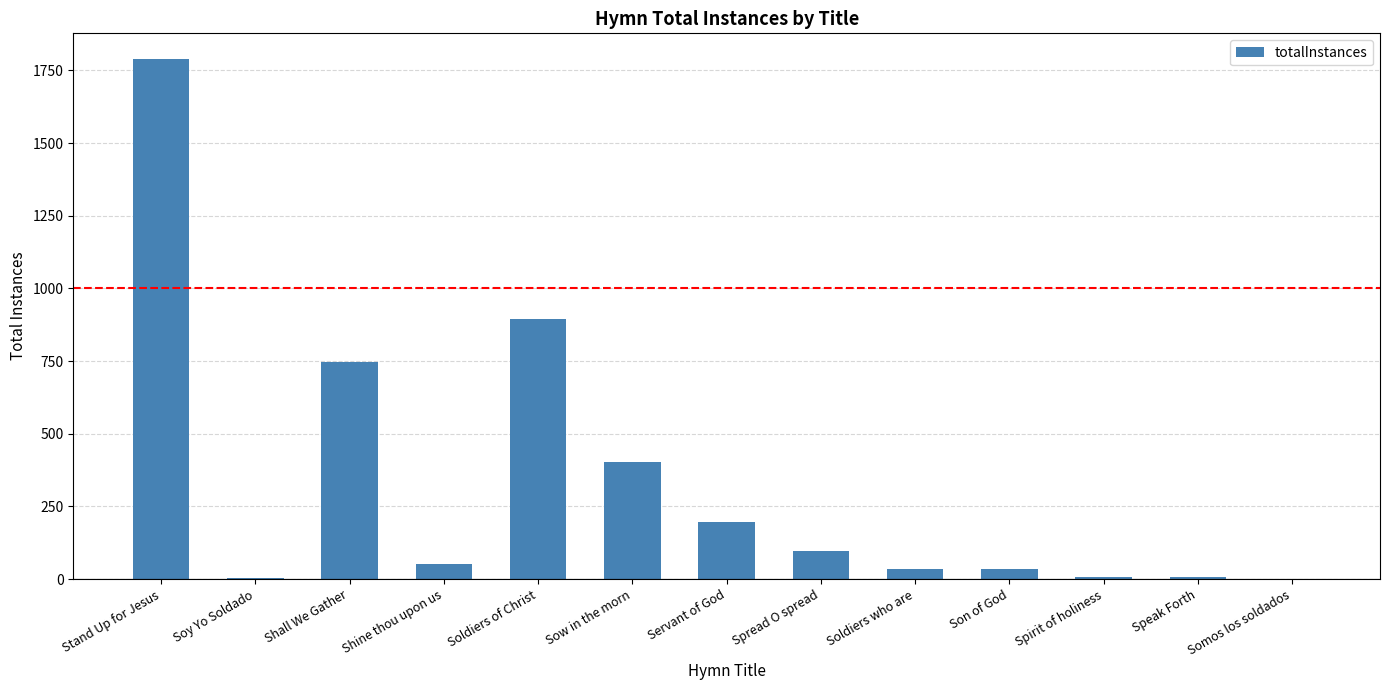

What is the sum of all values?

4266